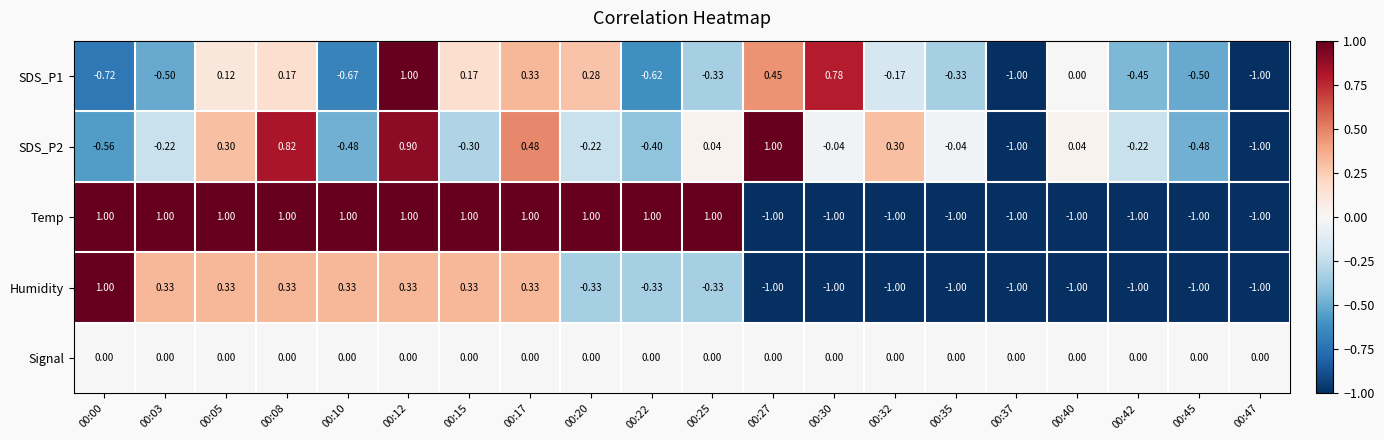

Which series has the largest total across all categories?

Temp